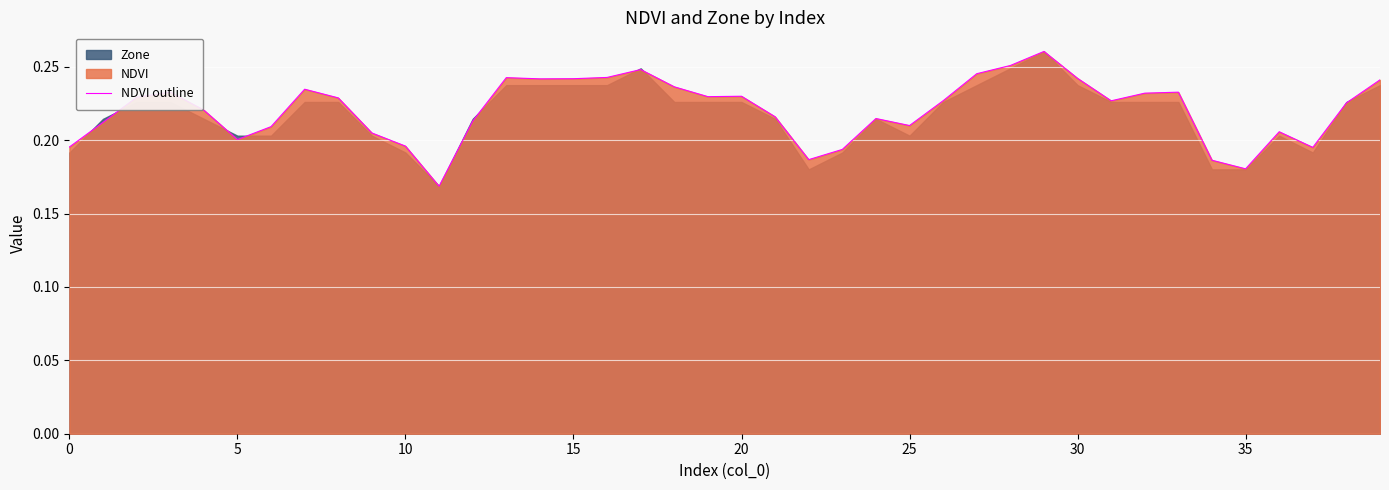

How many points are lower than both their immediate neighbors (excluding endpoints)?

9